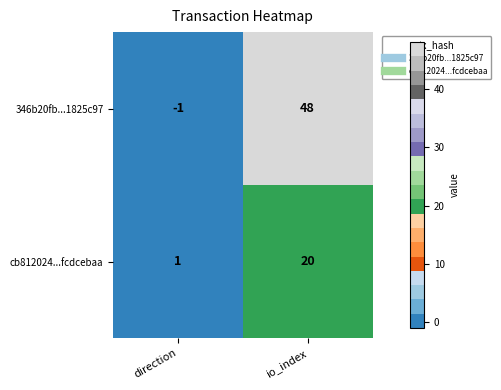

At which category is the sum across all series the highest?

io_index